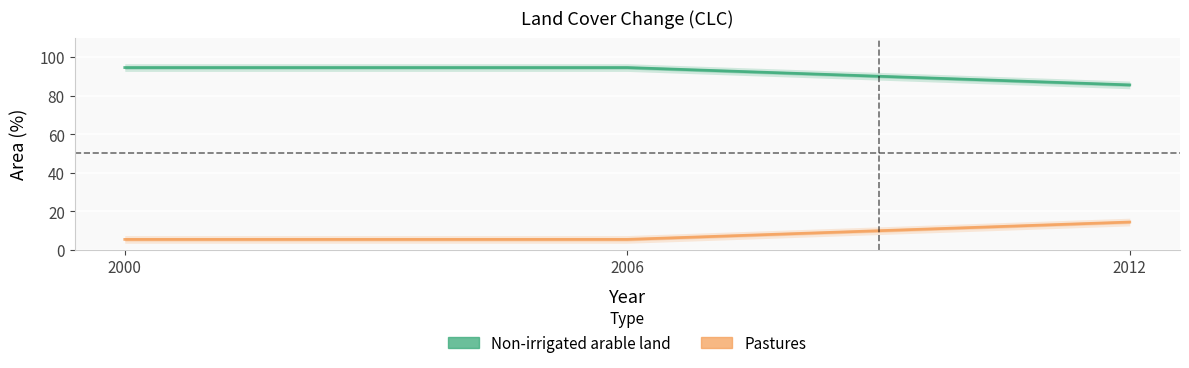

Reading left to right, extract all data points from this chart.

Non-irrigated arable land: 2000=94.5	2006=94.5	2012=85.5
Pastures: 2000=5.4	2006=5.4	2012=14.4